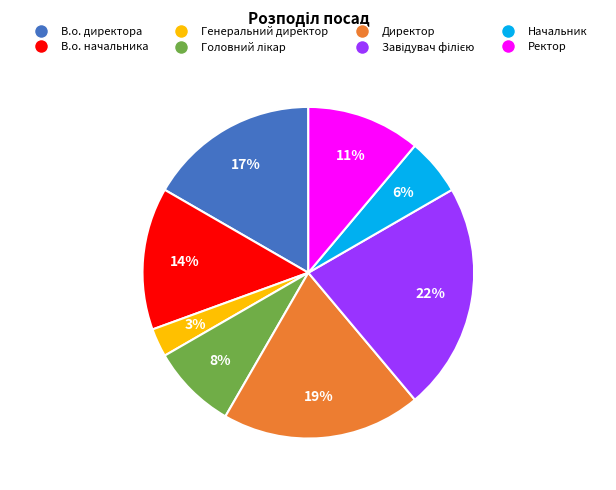

Does В.о. начальника account for over 50% of the chart?

No